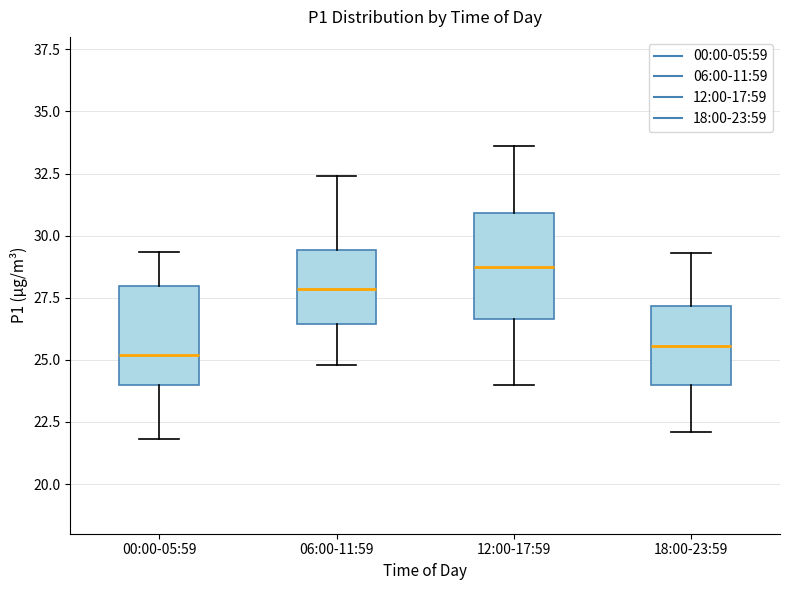

Reading left to right, read every box against the y-axis: the position of its median line, the range the box covers, and the ends of its whiskers. The values are not printed on the chart, so give them approximately, as read against the axis.

00:00-05:59: median 25.0, box 24.0 to 28.0, whiskers 22.0 to 29.5
06:00-11:59: median 28.0, box 26.5 to 29.5, whiskers 25.0 to 32.5
12:00-17:59: median 29.0, box 26.5 to 31.0, whiskers 24.0 to 33.5
18:00-23:59: median 25.5, box 24.0 to 27.0, whiskers 22.0 to 29.5